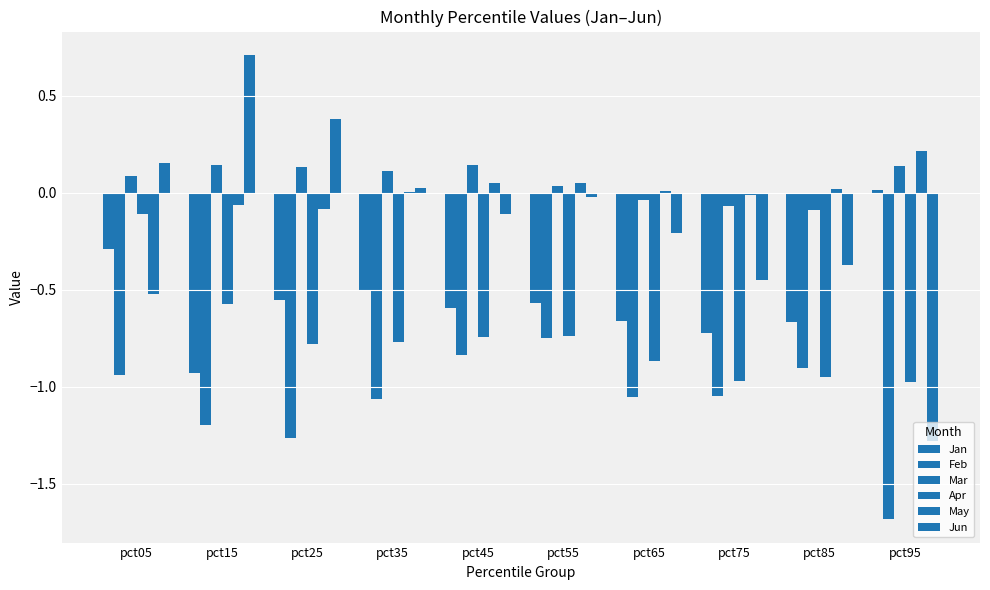

Read the Feb value at pct05.

-0.9